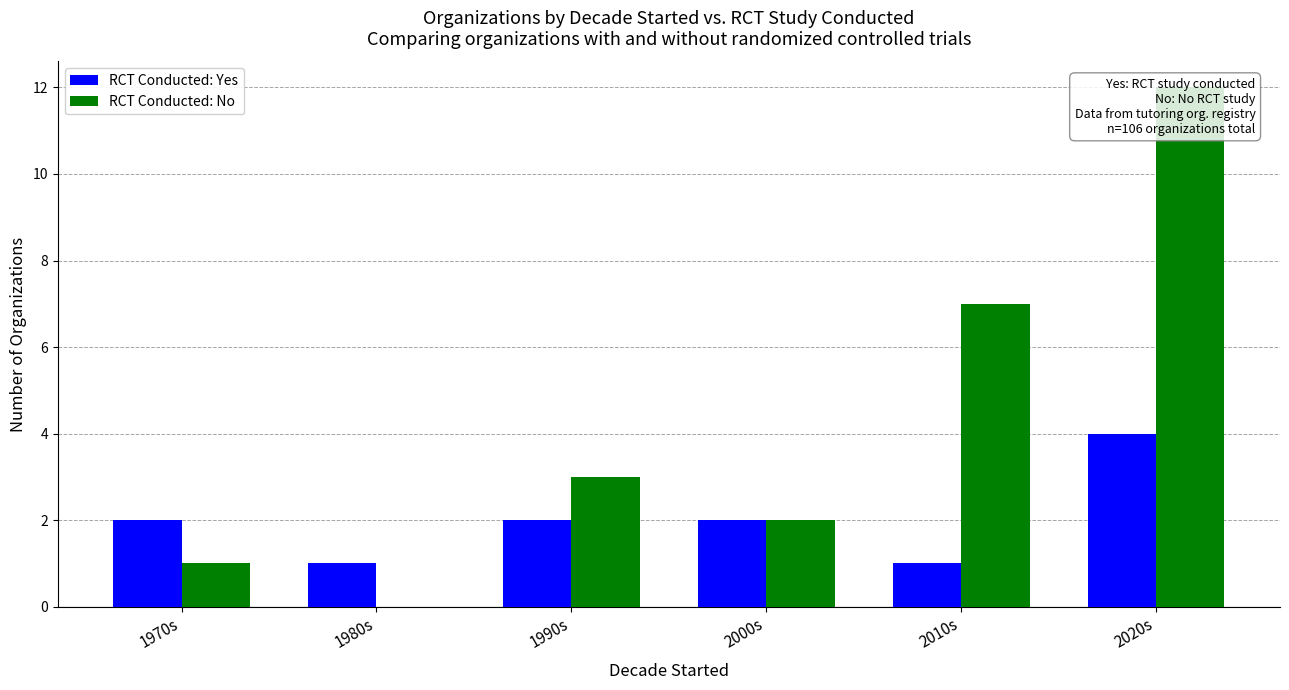

What is the value of the RCT Conducted: No bar at the 1st from the left?

1